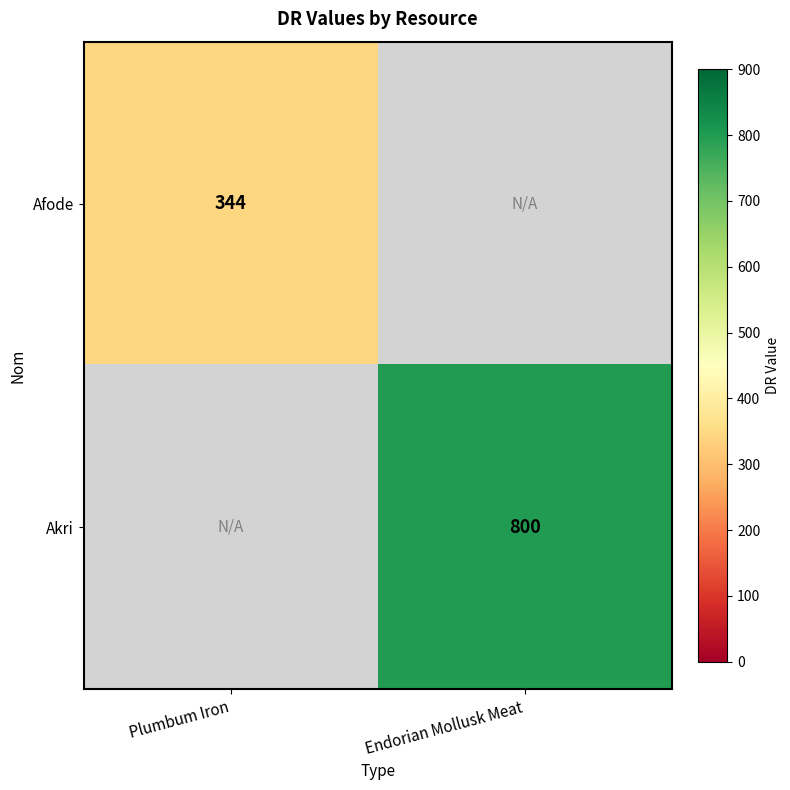

The Afode series shows 488 at Plumbum Iron. True or false?

False